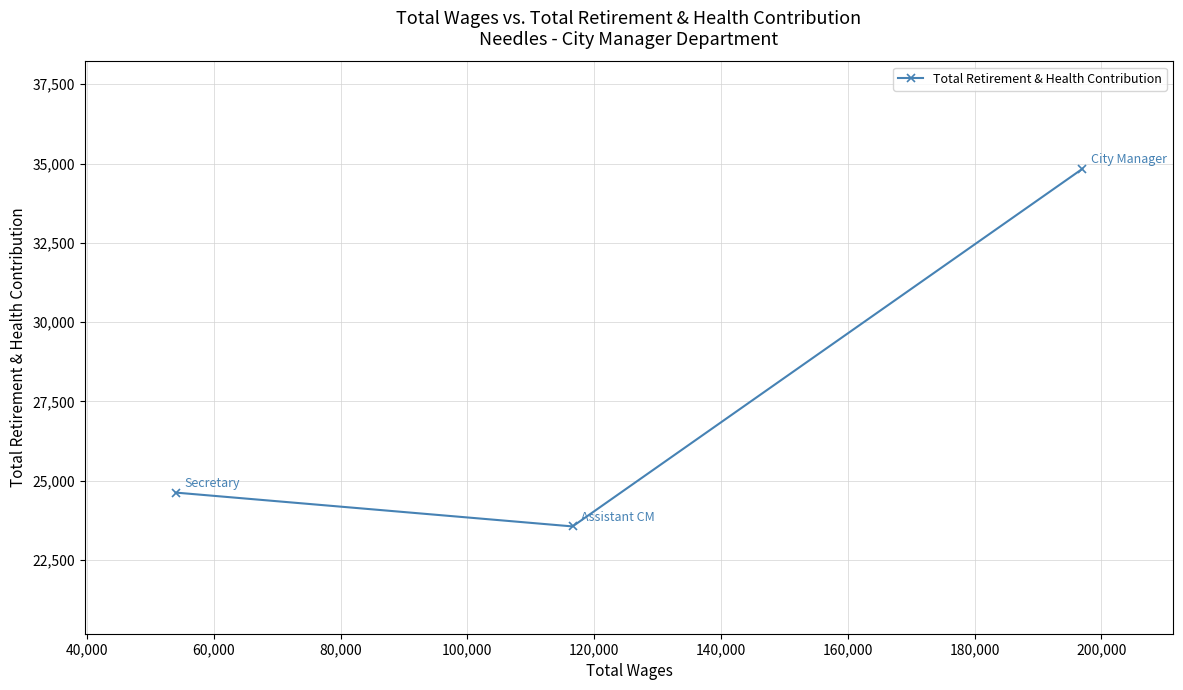

Reading left to right, transcribe all the data shown in this chart.

24627	23560	34836